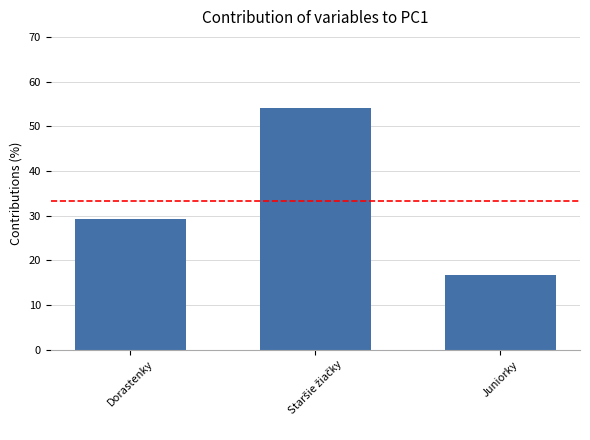

At which label is the value closest to 35?

Dorastenky